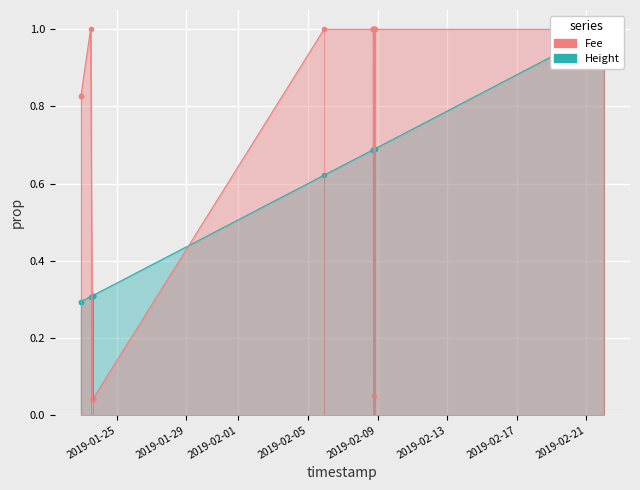

What position from the left is 2019-02-01?

3